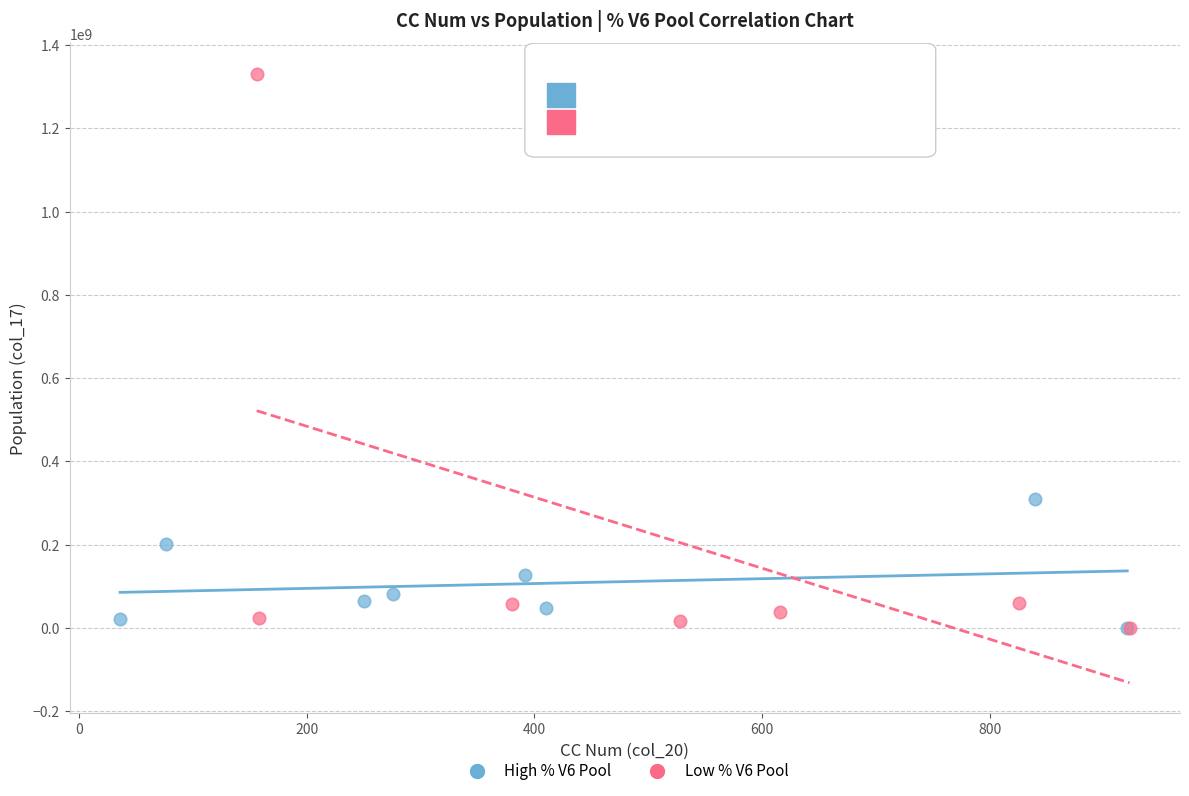

Which series has the largest Y range (max minus min)?

Low % V6 Pool